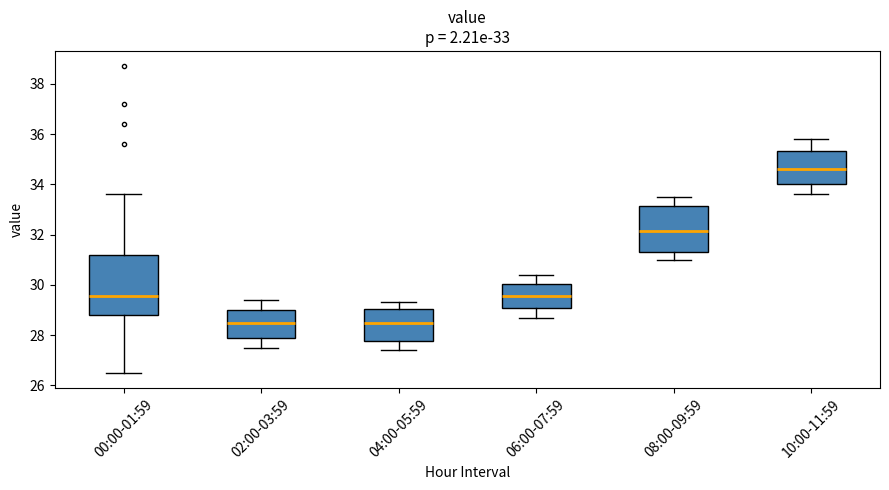

Which box is the tallest, from its lower edge to its upper edge?

00:00-01:59